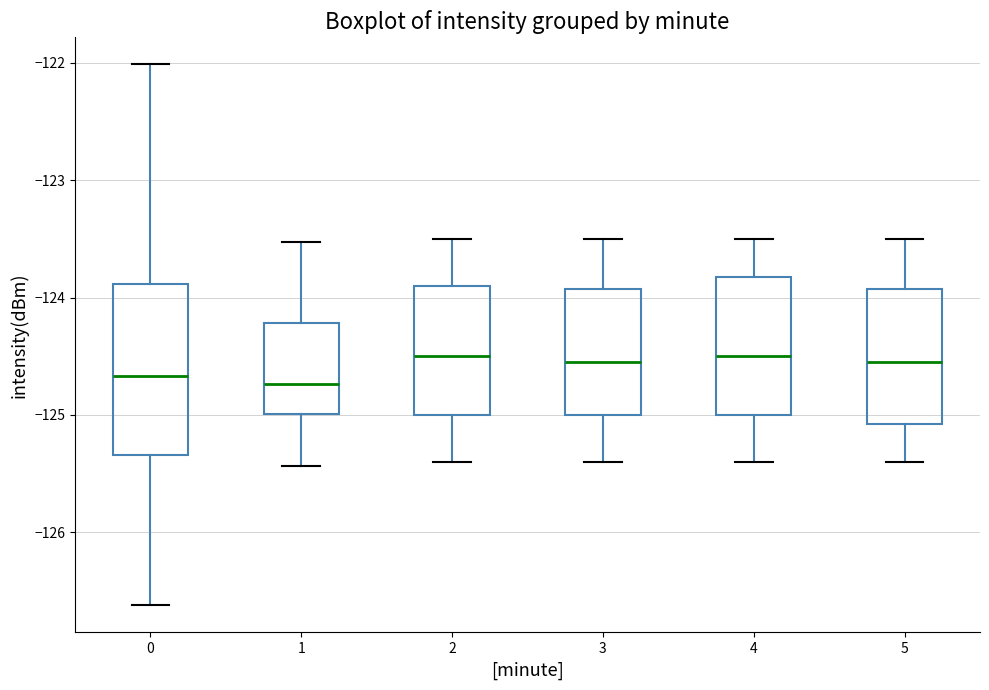

Reading left to right, read every box against the y-axis: the position of its median line, the range the box covers, and the ends of its whiskers. The values are not printed on the chart, so give them approximately, as read against the axis.

0: median -124.7, box -125.3 to -123.9, whiskers -126.6 to -122.0
1: median -124.7, box -125.0 to -124.2, whiskers -125.4 to -123.5
2: median -124.5, box -125.0 to -123.9, whiskers -125.4 to -123.5
3: median -124.5, box -125.0 to -123.9, whiskers -125.4 to -123.5
4: median -124.5, box -125.0 to -123.8, whiskers -125.4 to -123.5
5: median -124.5, box -125.1 to -123.9, whiskers -125.4 to -123.5